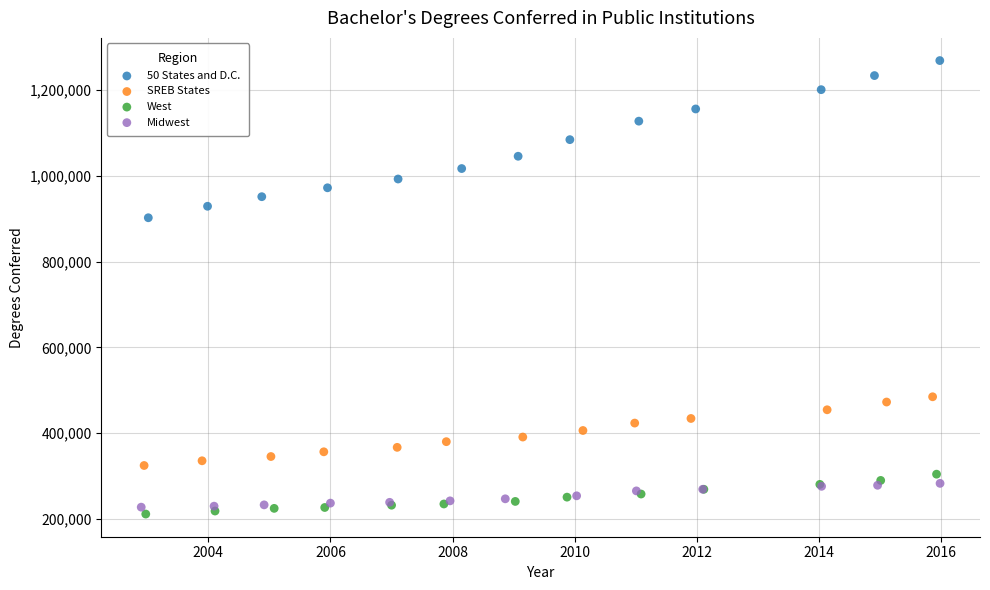

Which series contains the lowest Y value?

West